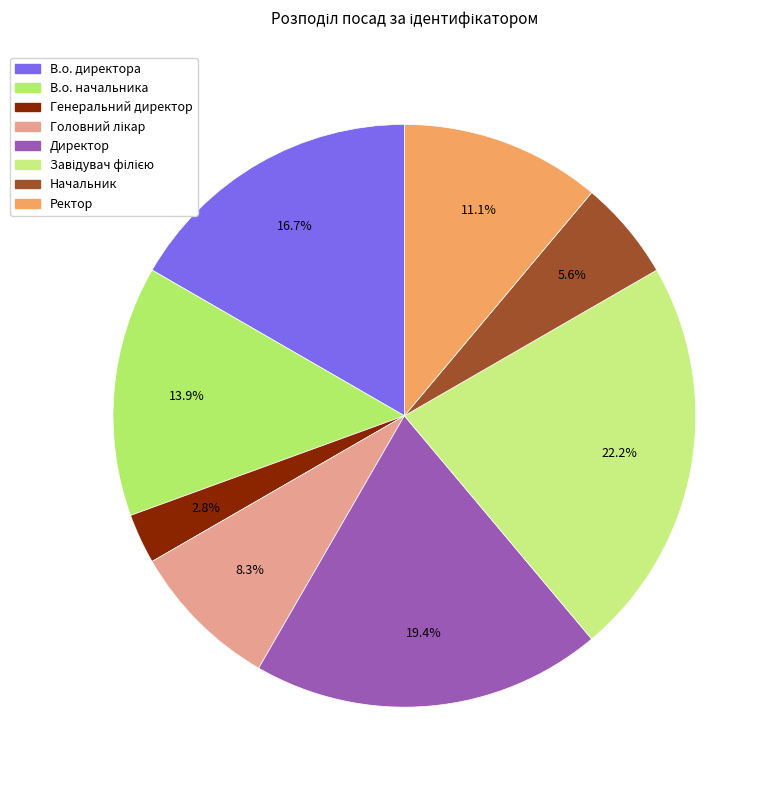

Rank the categories by value from lowest to highest.

Генеральний директор, Начальник, Головний лікар, Ректор, В.о. начальника, В.о. директора, Директор, Завідувач філією